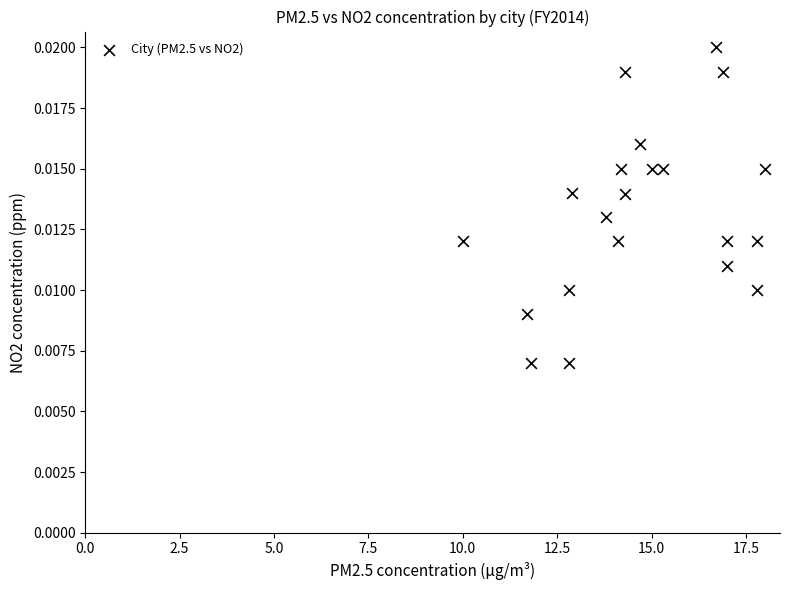

What is the range of X values (max minus min)?

8.0